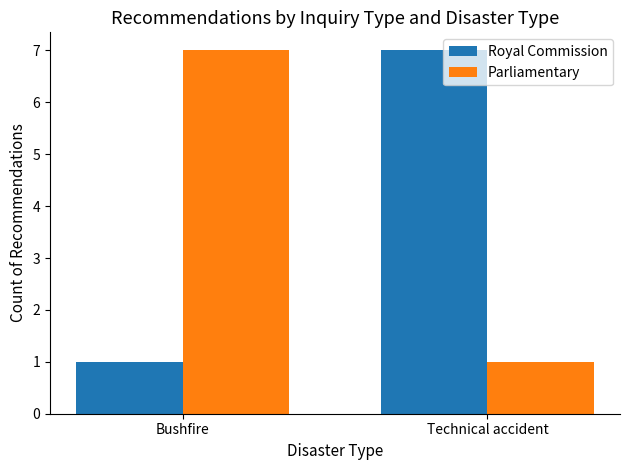

What is the average value of the Royal Commission series?

4